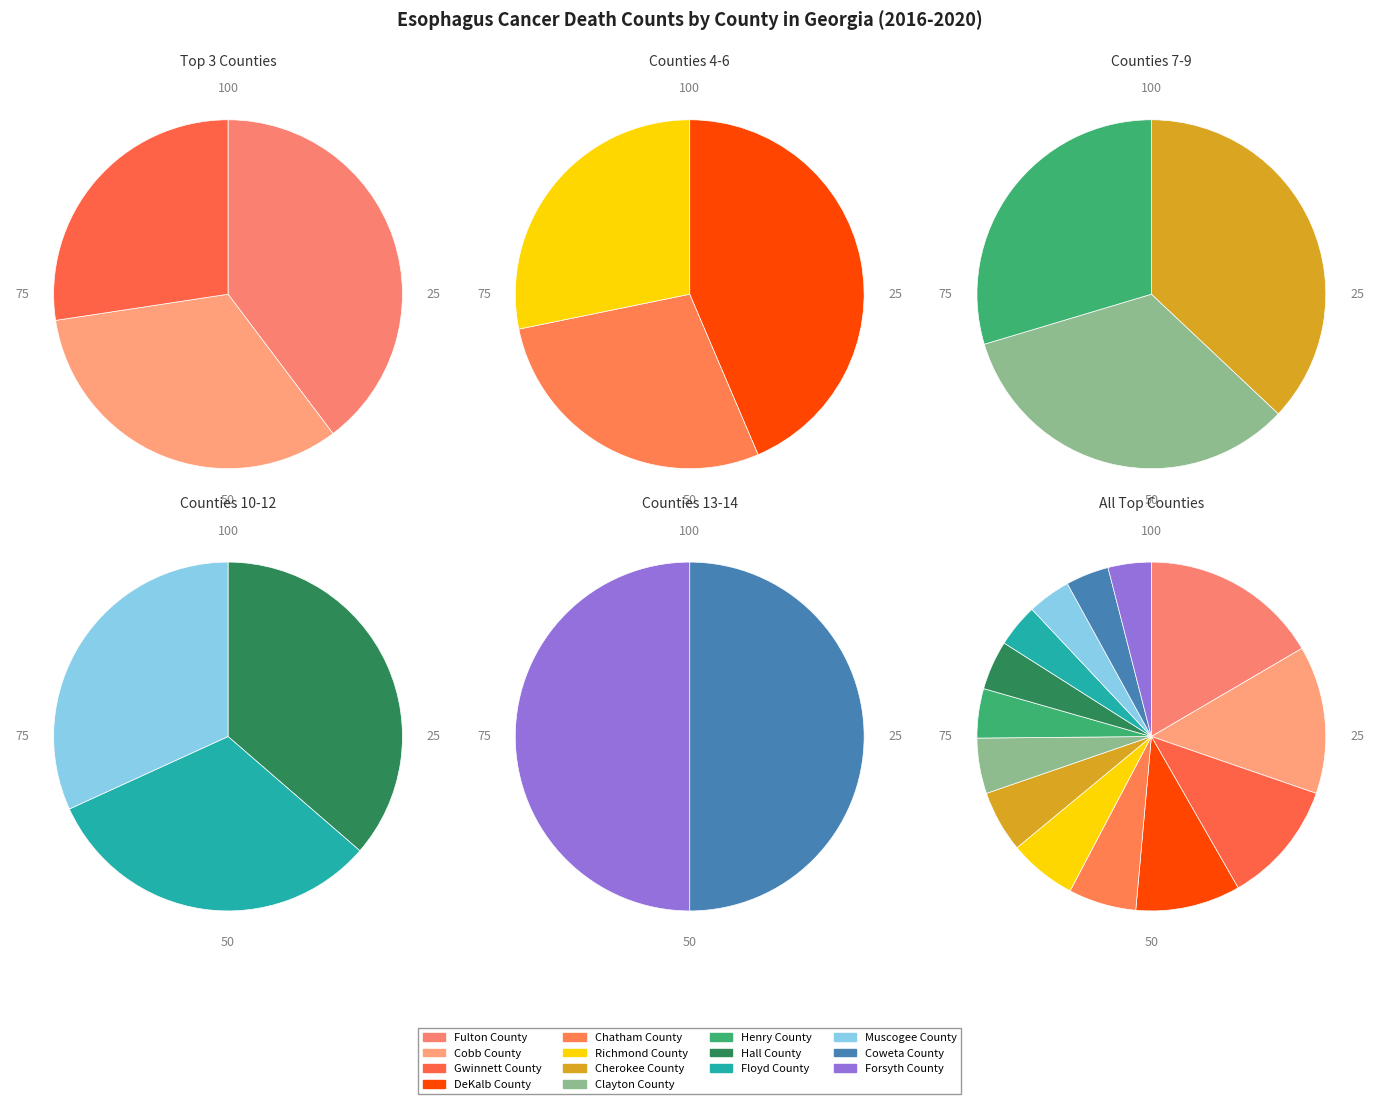

Is it true that Cobb County is 1% of the pie?

False